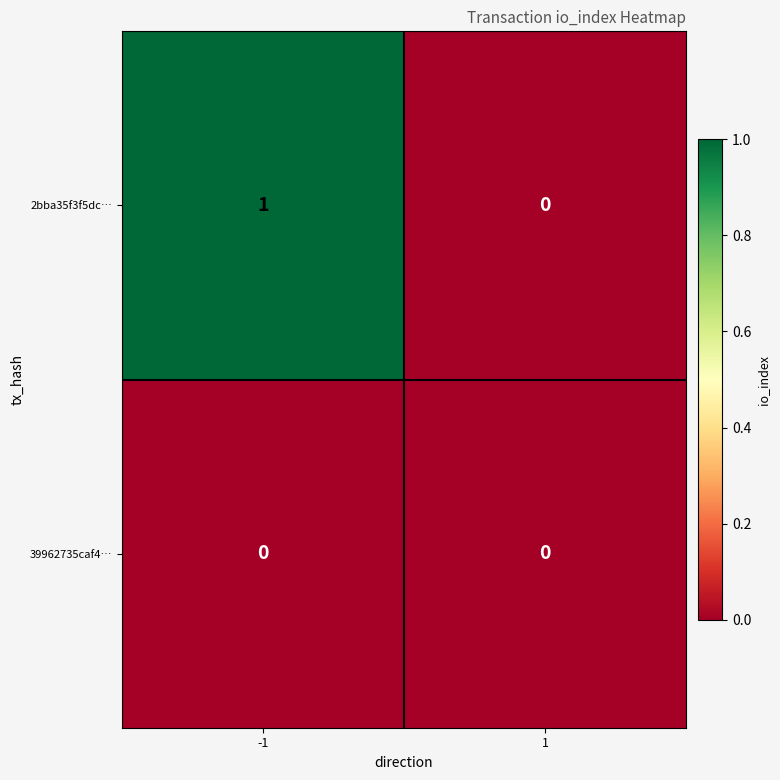

Rank the series at -1 from highest to lowest value.

2bba35f3f5dc…, 39962735caf4…